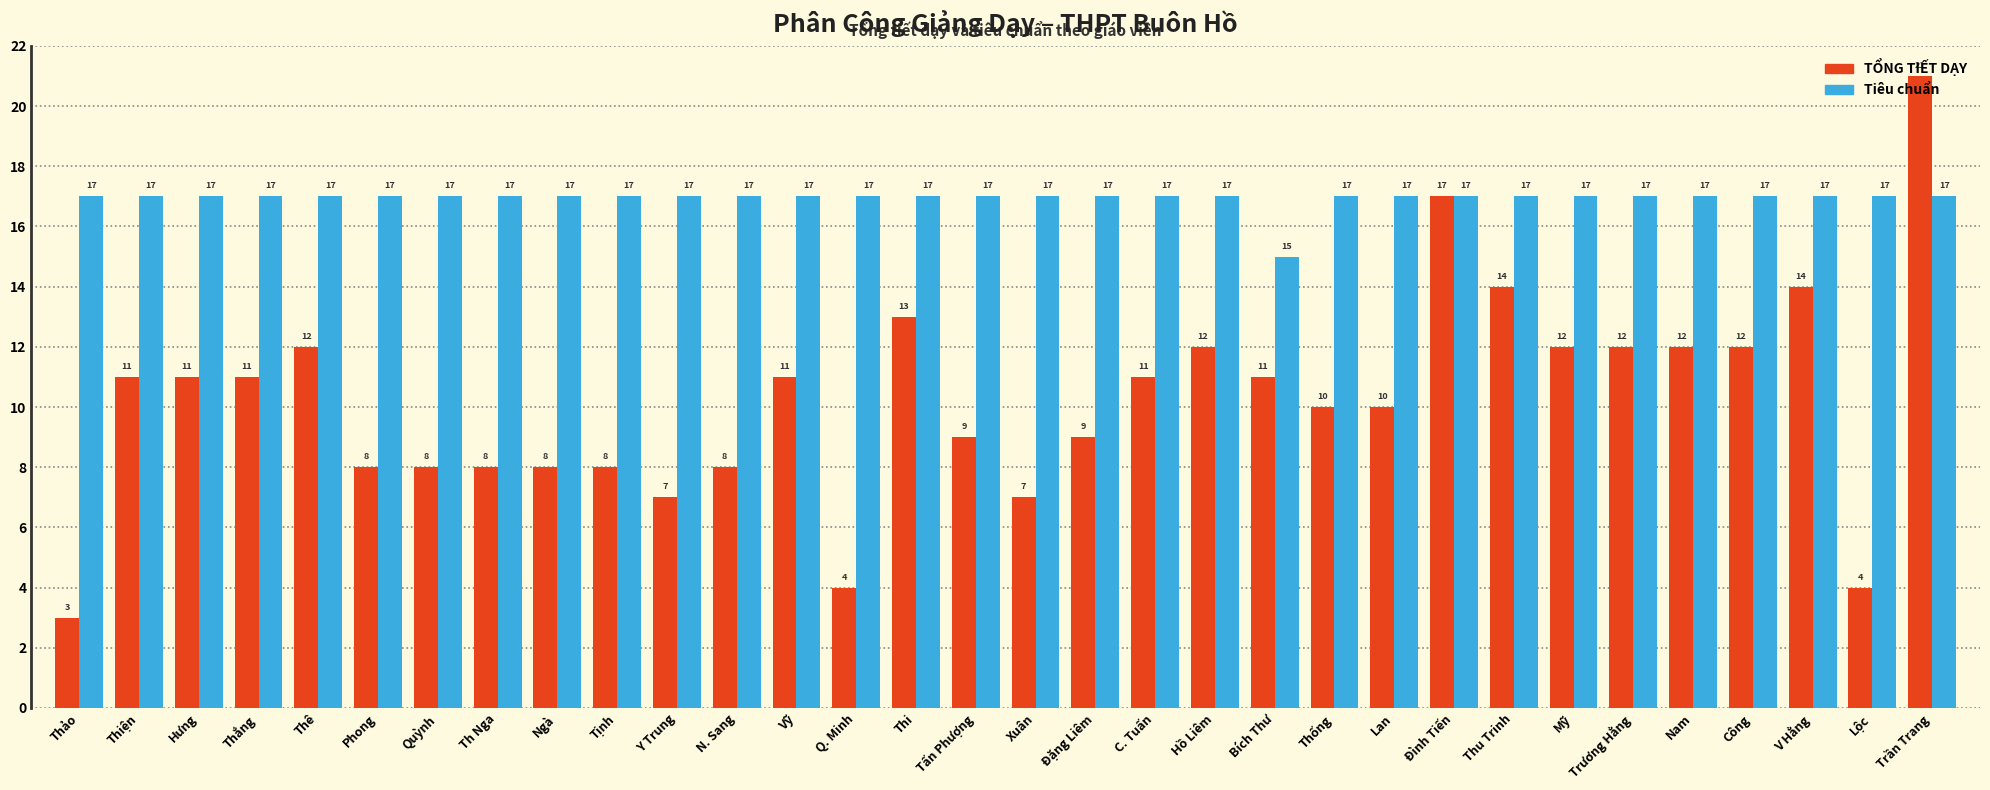

Which series changed the most between Vỹ and Xuân?

TỔNG TIẾT DẠY